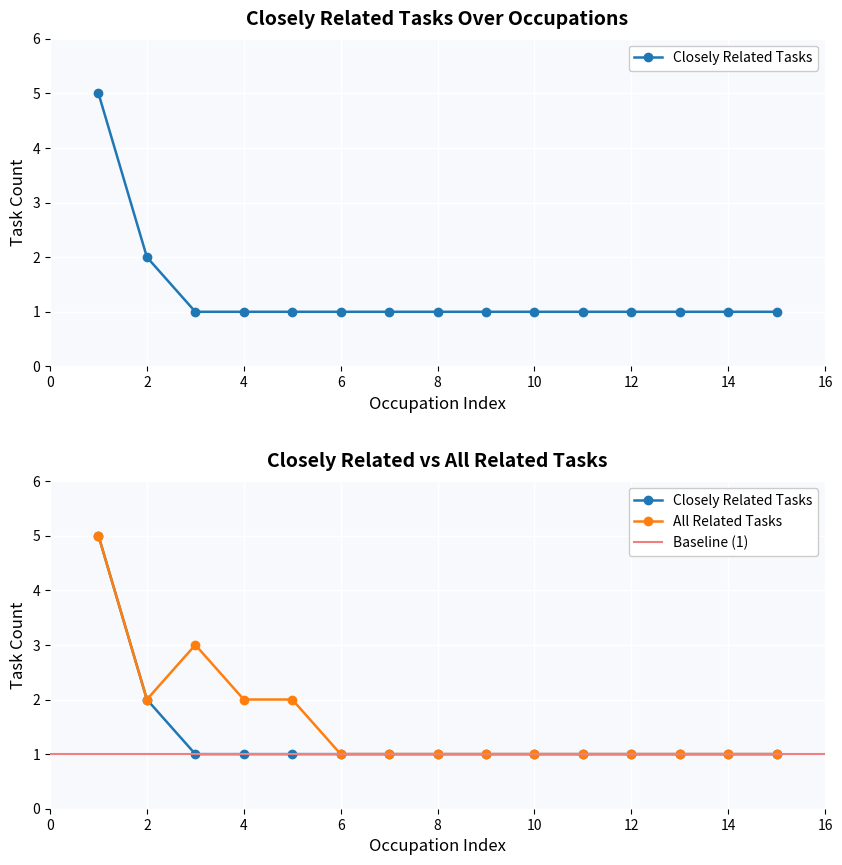

How many categories are shown in the chart?

15